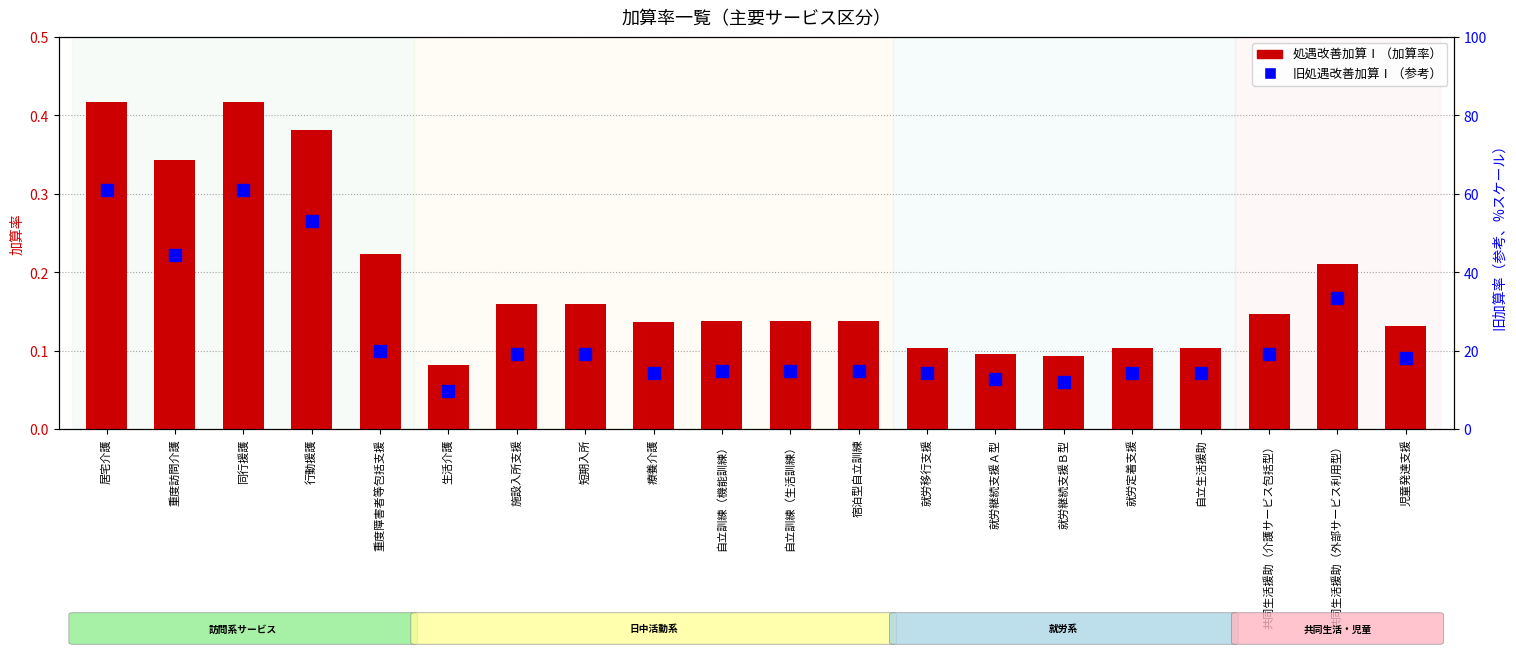

What is the label of the 9th bar from the right?

宿泊型自立訓練